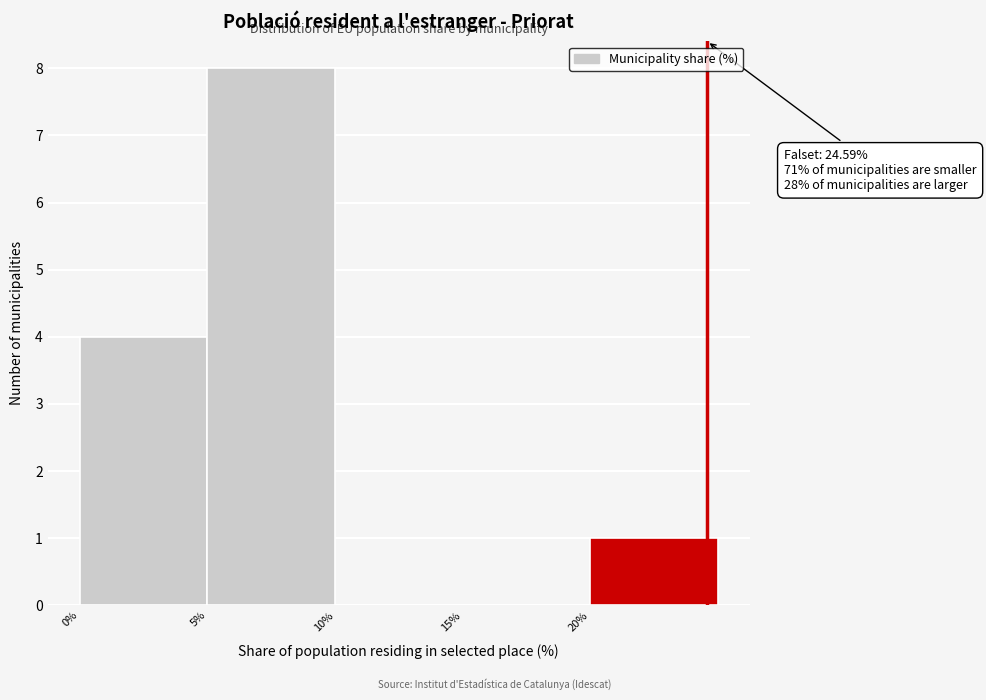

Over which range of the x-axis is the bar tallest?

5 to 10